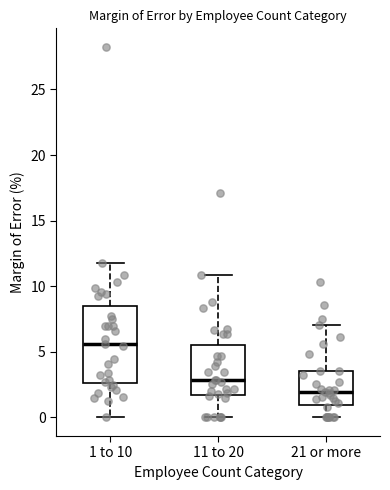

Reading left to right, transcribe this box plot: for each box, give where its median line is, the range the box spans, and where its two whiskers end, as read against the y-axis. The values are not printed on the chart, so give them approximately, as read against the axis.

1 to 10: median 5.5, box 2.5 to 8.5, whiskers 0.0 to 12.0
11 to 20: median 3.0, box 1.5 to 5.5, whiskers 0.0 to 11.0
21 or more: median 2.0, box 1.0 to 3.5, whiskers 0.0 to 7.0